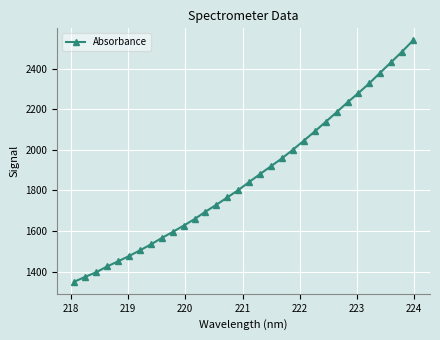

What is the average value?

1865.4